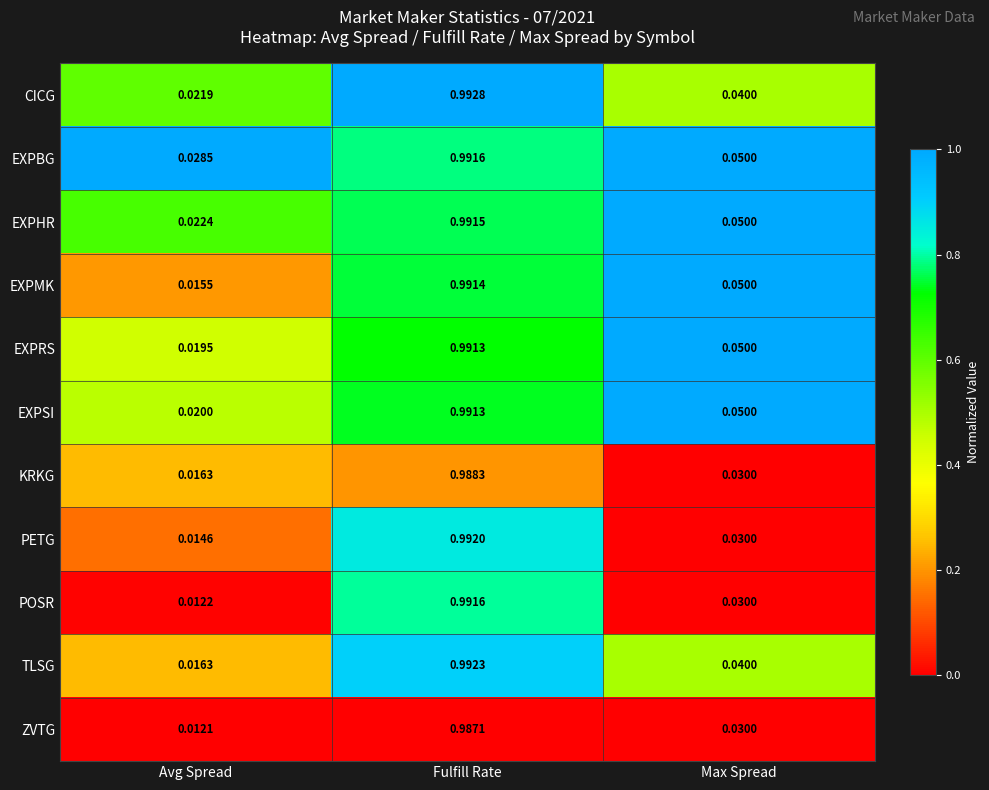

Which category has the lowest value across all series?

Avg Spread